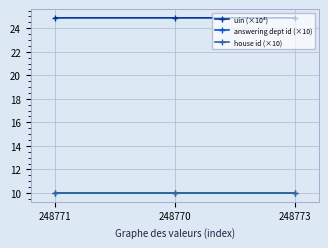

Is this an area chart (filled region under the line)?

No